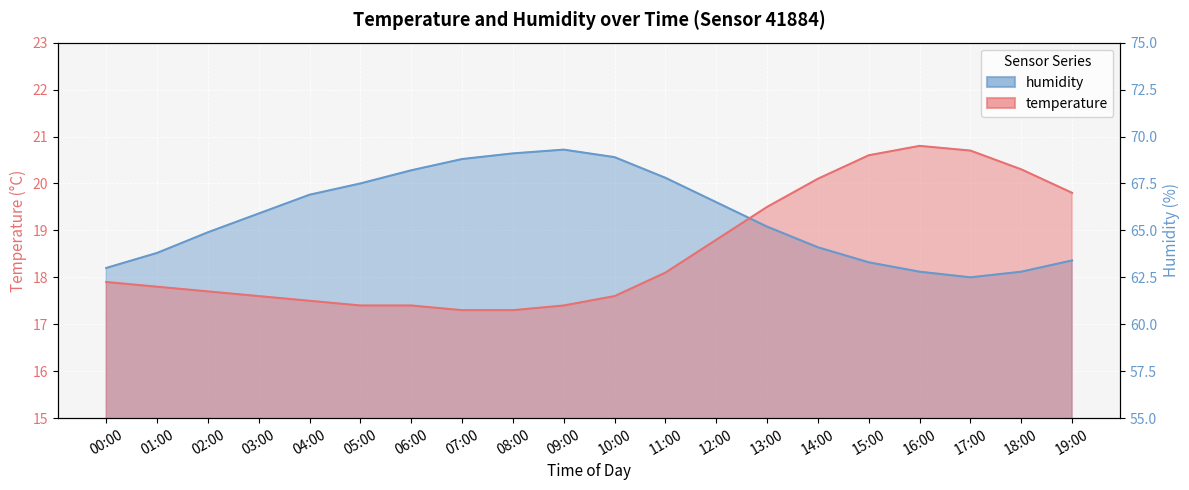

In humidity, how many points are lower than both neighbors (excluding endpoints)?

1